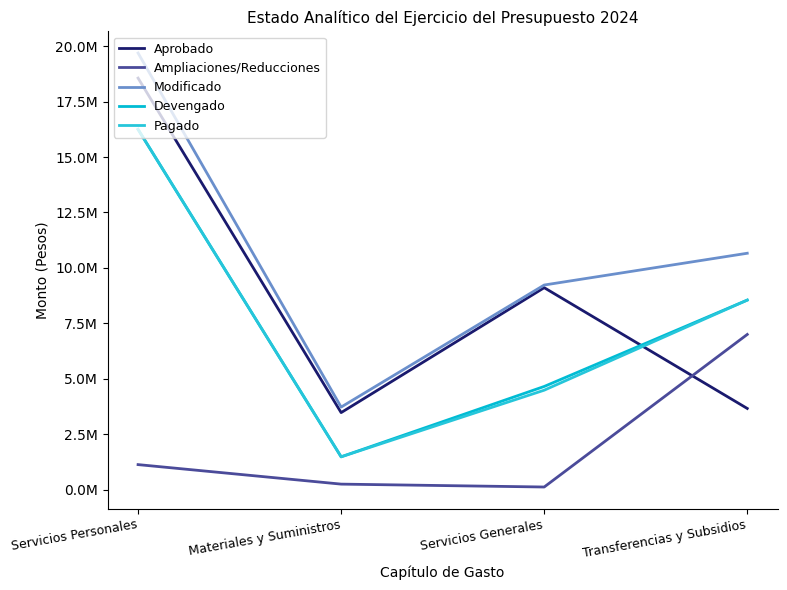

What is the difference between the maximum and minimum values in the Aprobado series?

15086000